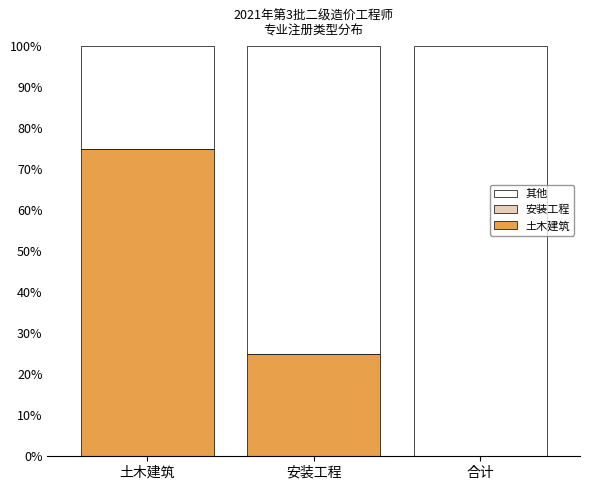

What is the total value across all series at 安装工程?

100